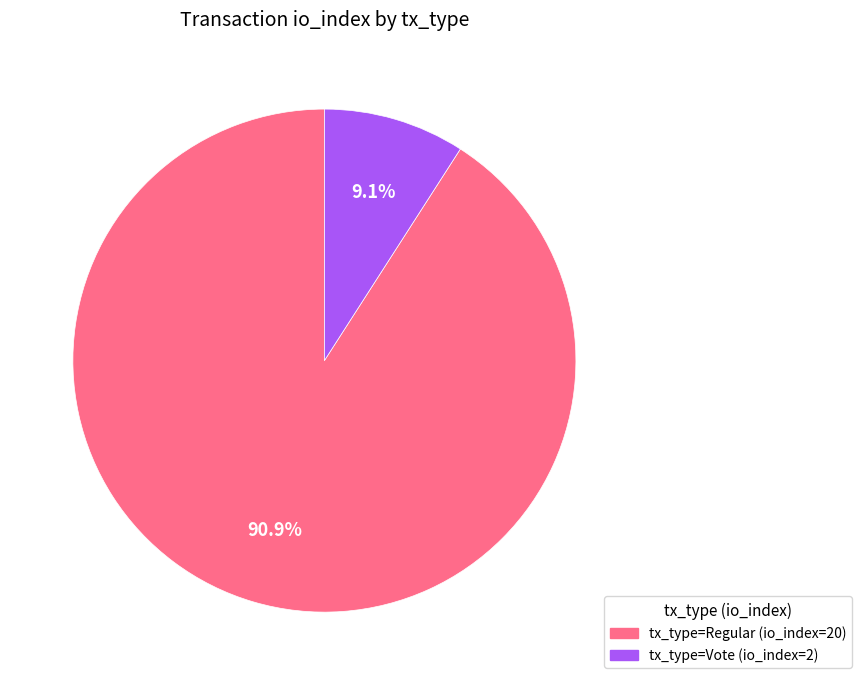

How many segments does this pie chart have?

2